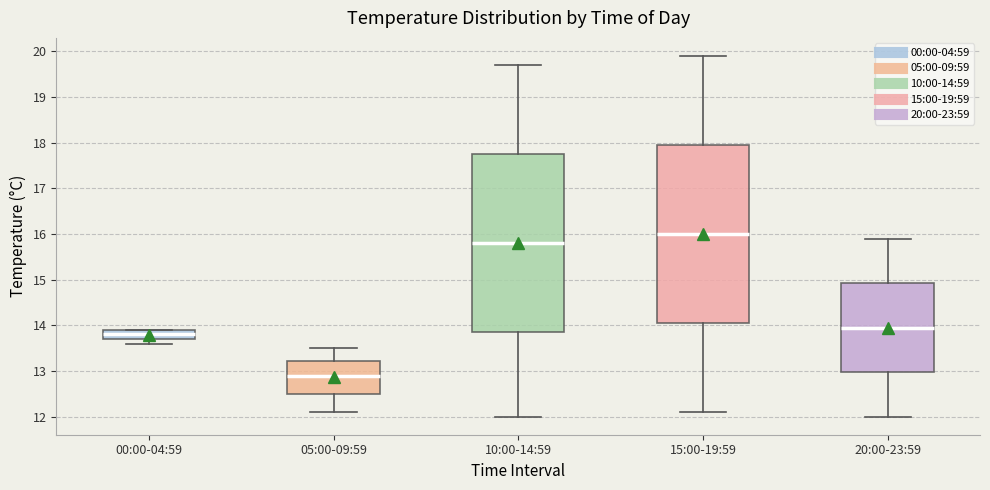

Where is the upper edge of the box for 00:00-04:59 on the y-axis? The values are not printed on the chart, so give them approximately, as read against the axis.

13.9